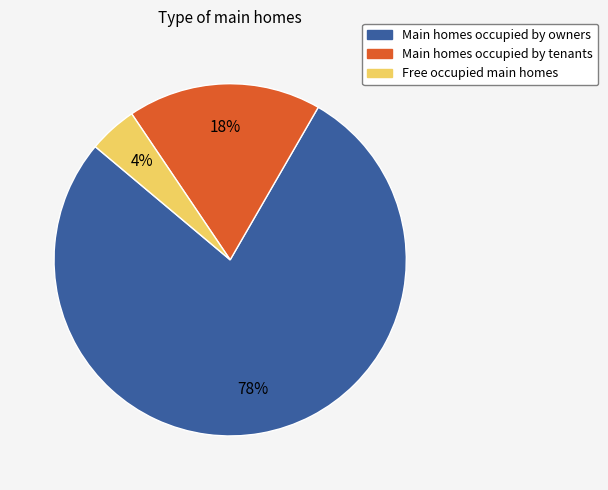

What is the smallest slice in the pie chart?

Free occupied main homes